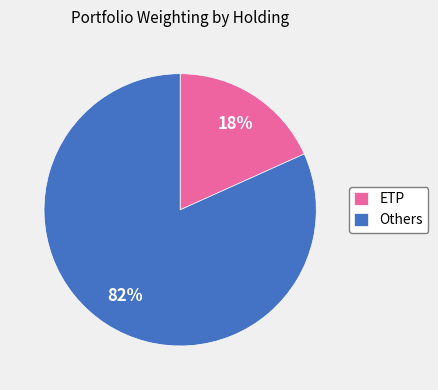

Is it true that ETP is 8% of the pie?

False